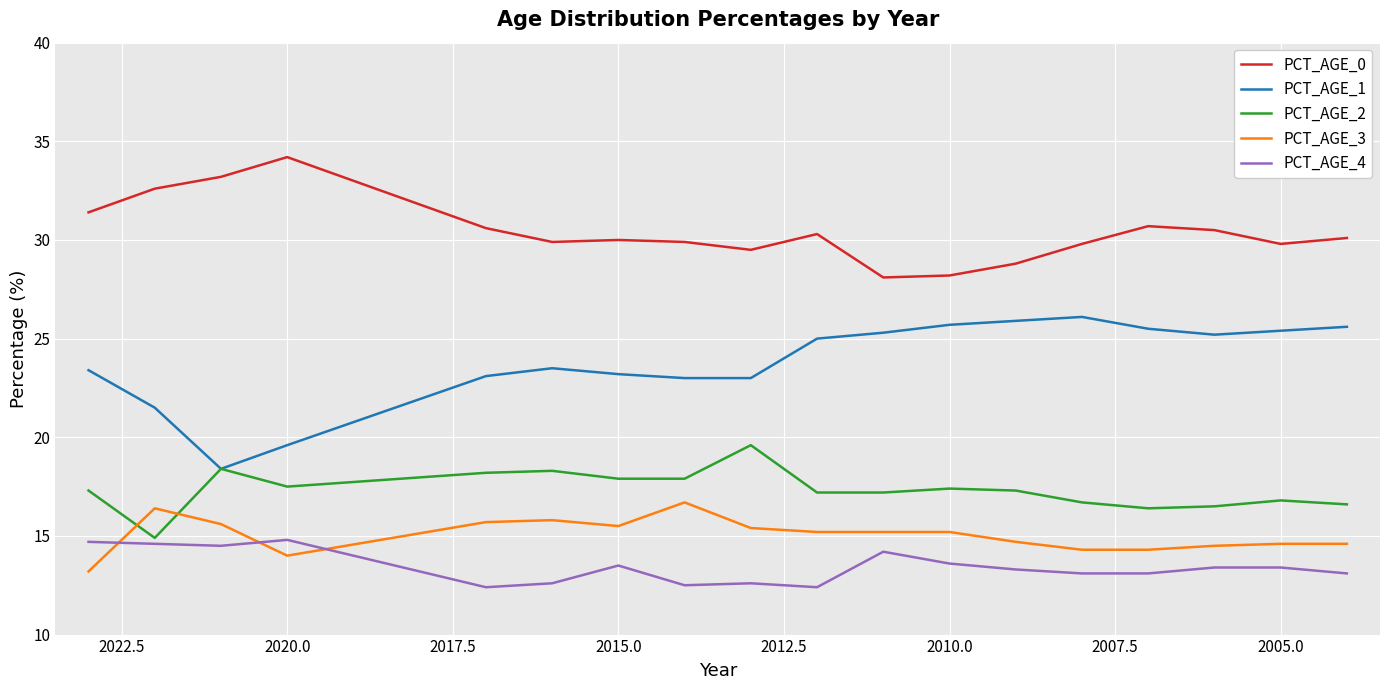

Where is the first local minimum for PCT_AGE_4?

2007.5